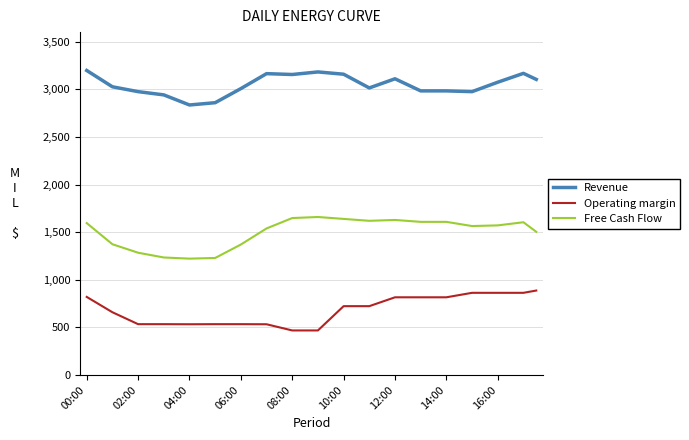

List the series in order of their peak value, lowest first.

Operating margin, Free Cash Flow, Revenue